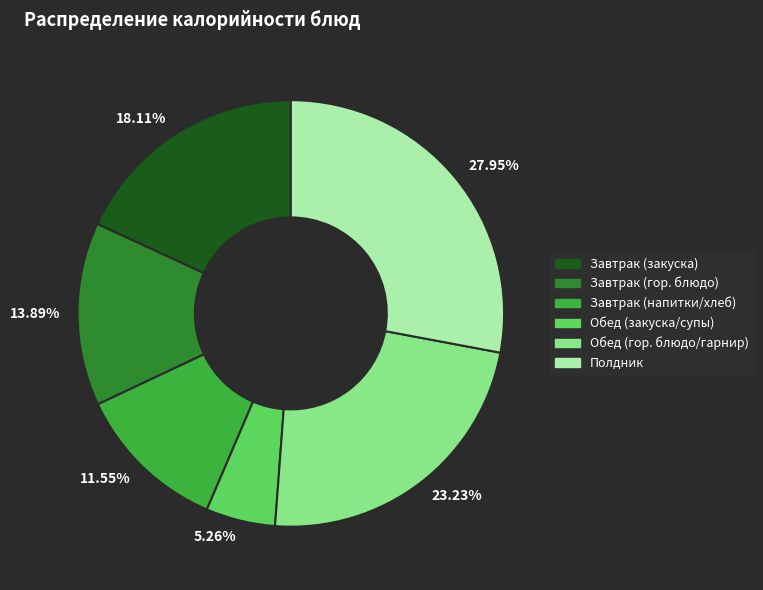

Is there any slice that represents more than half of the pie?

No